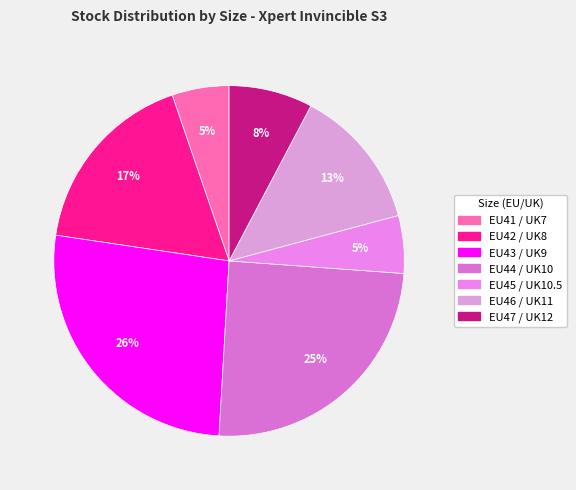

What percentage do EU47 / UK12 and EU42 / UK8 together represent?

25.1%